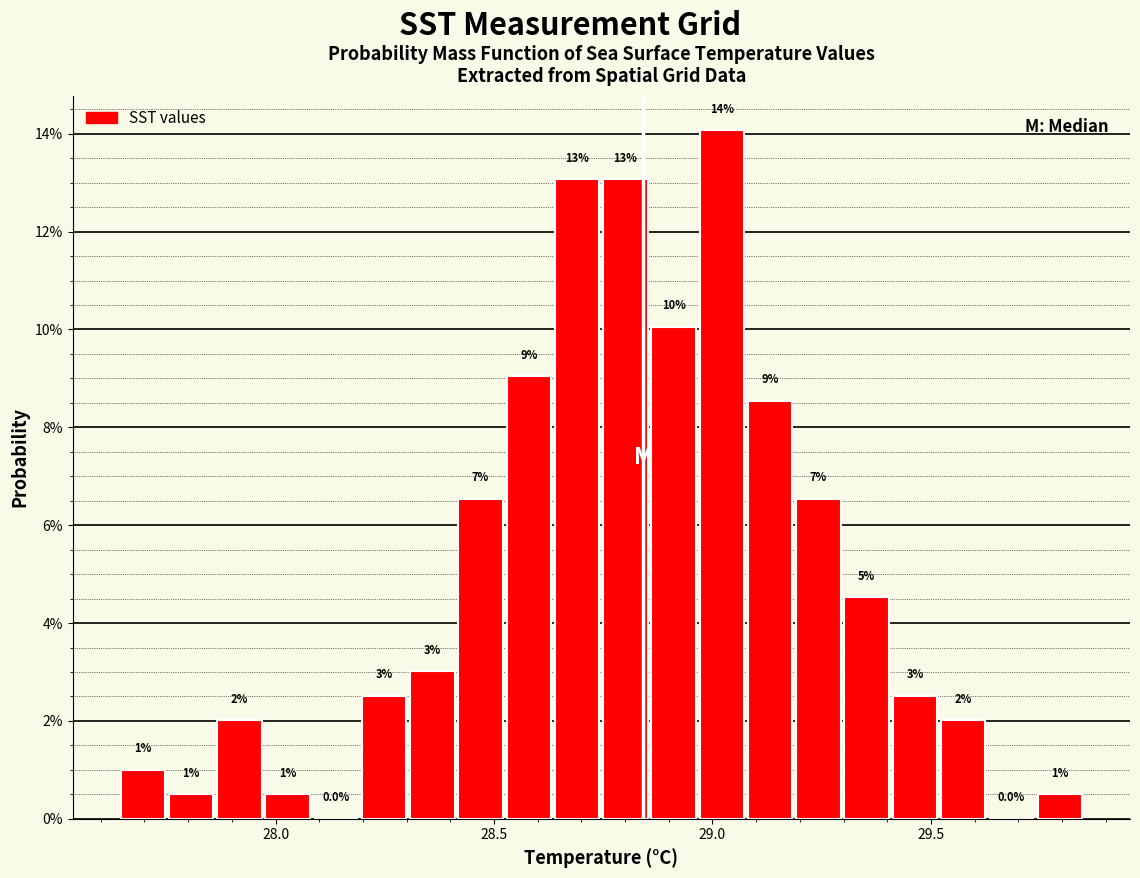

Around what value on the x-axis is the tallest bar? Give the approximate position of its centre, as read against the axis.

29.00